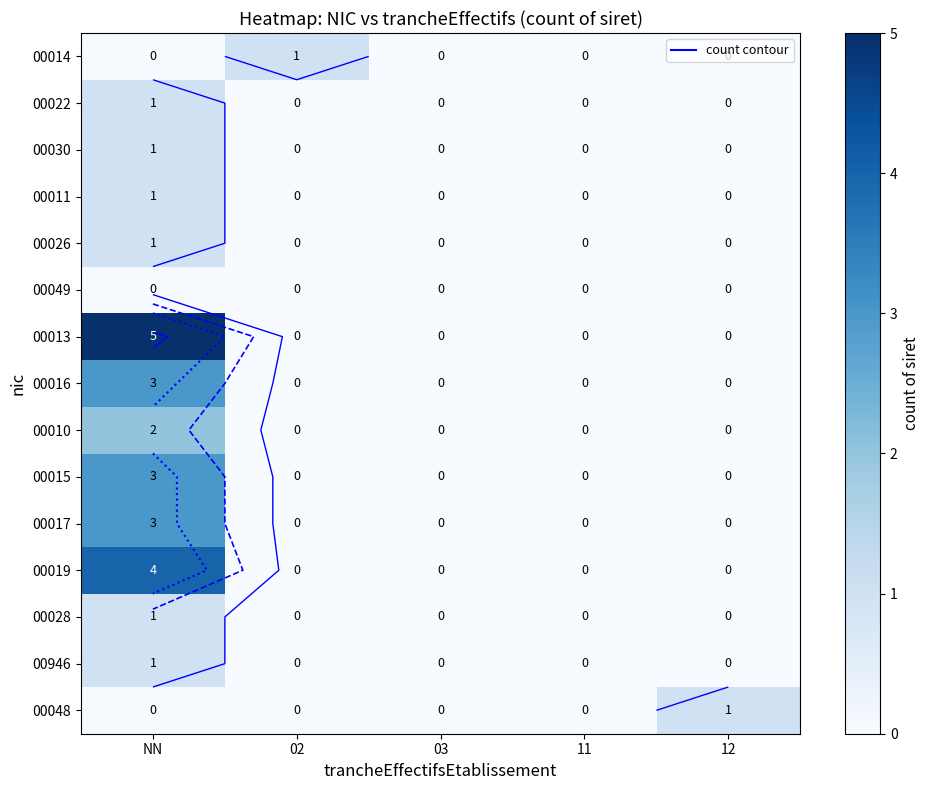

What is the average value of the 00016 series?

1